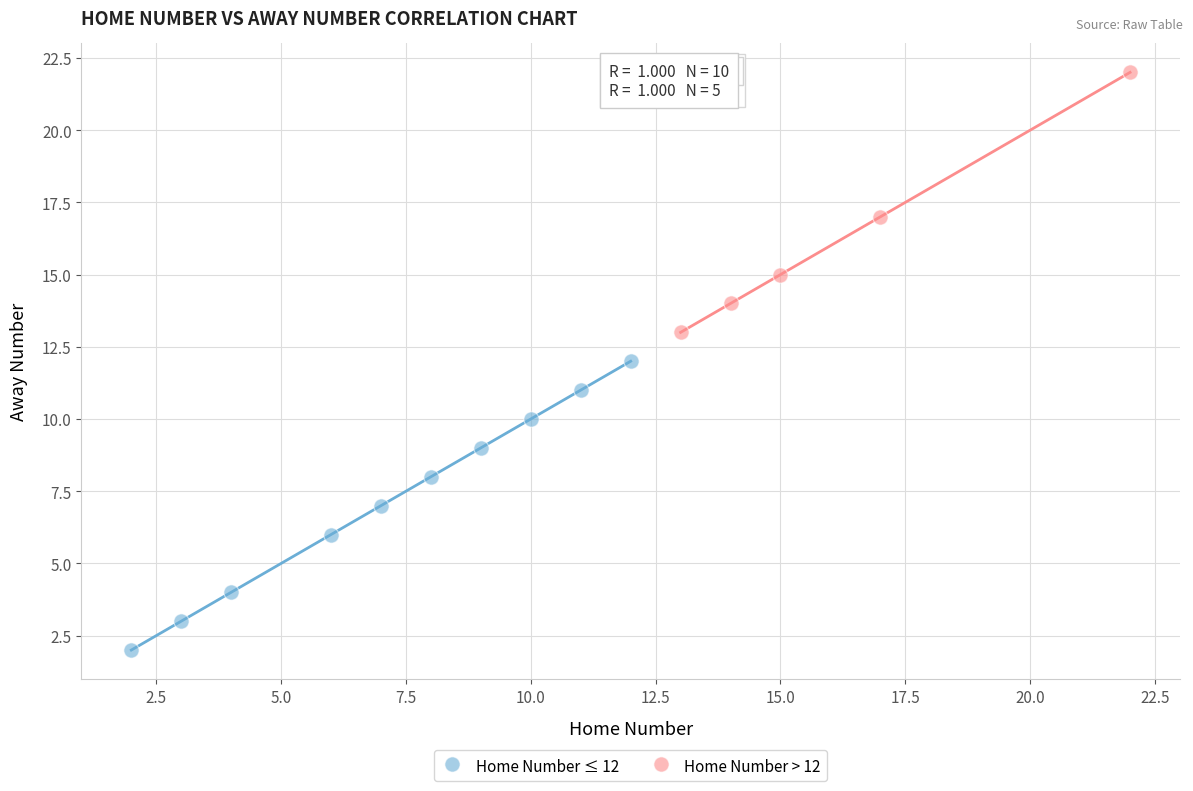

Which series has the largest Y range (max minus min)?

Home Number ≤ 12